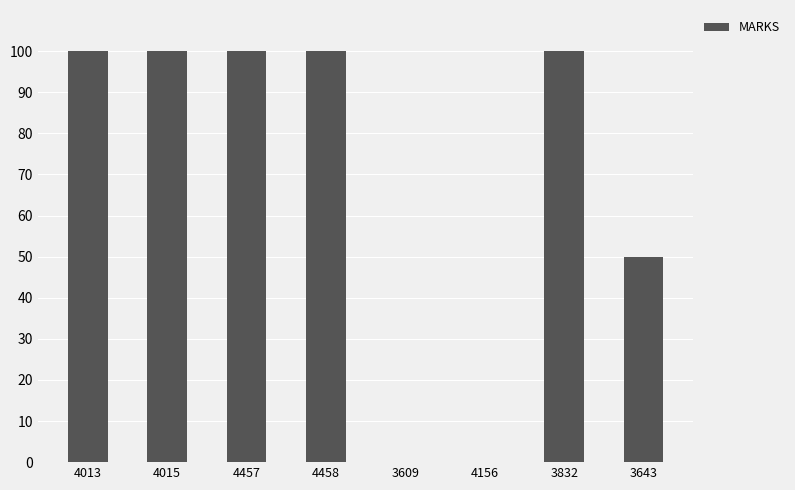

The chart shows a value of 100 at 4013. True or false?

True